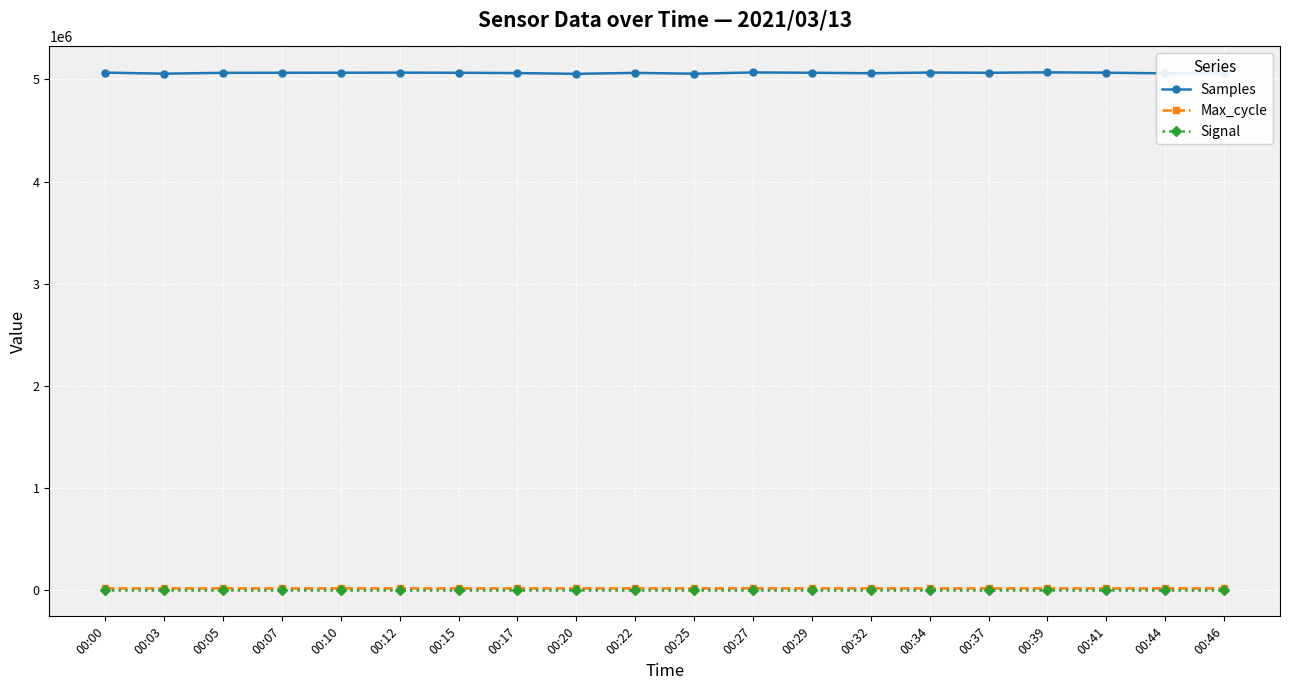

Does the chart display data point markers on the line(s)?

Yes